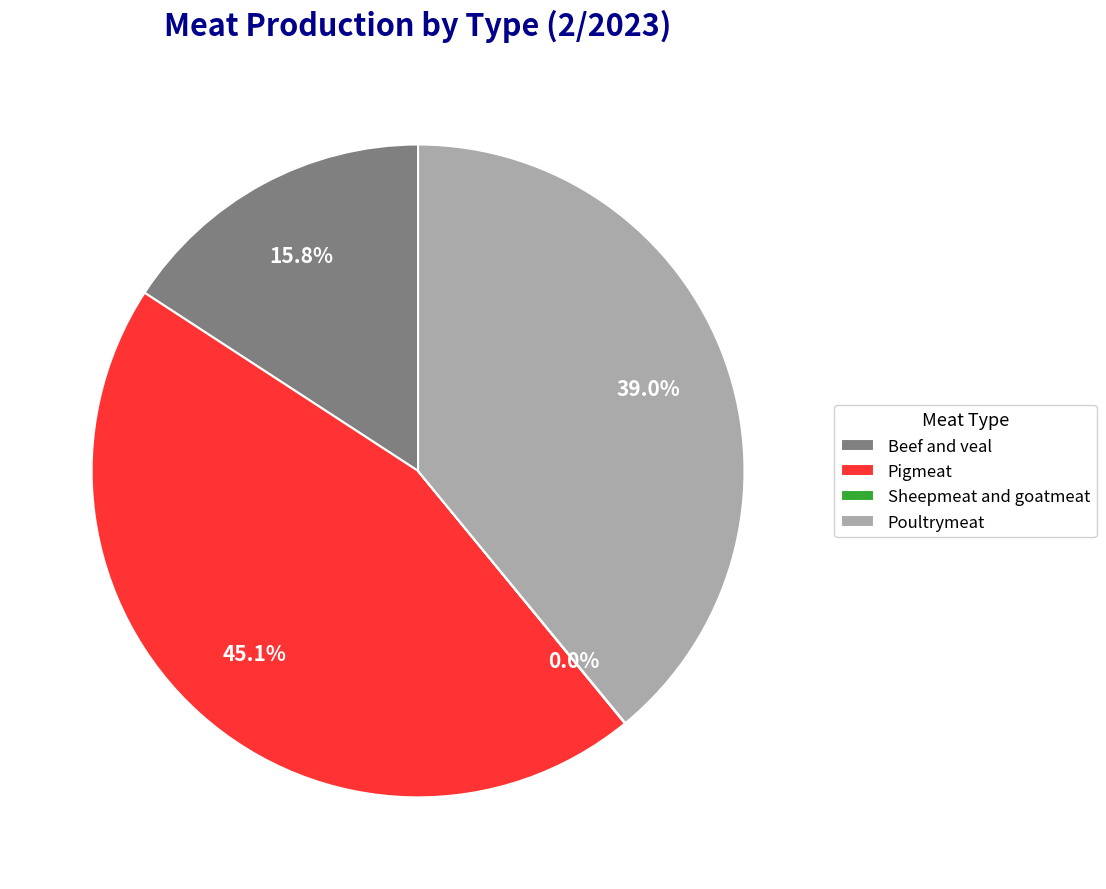

Does Pigmeat account for over 50% of the chart?

No